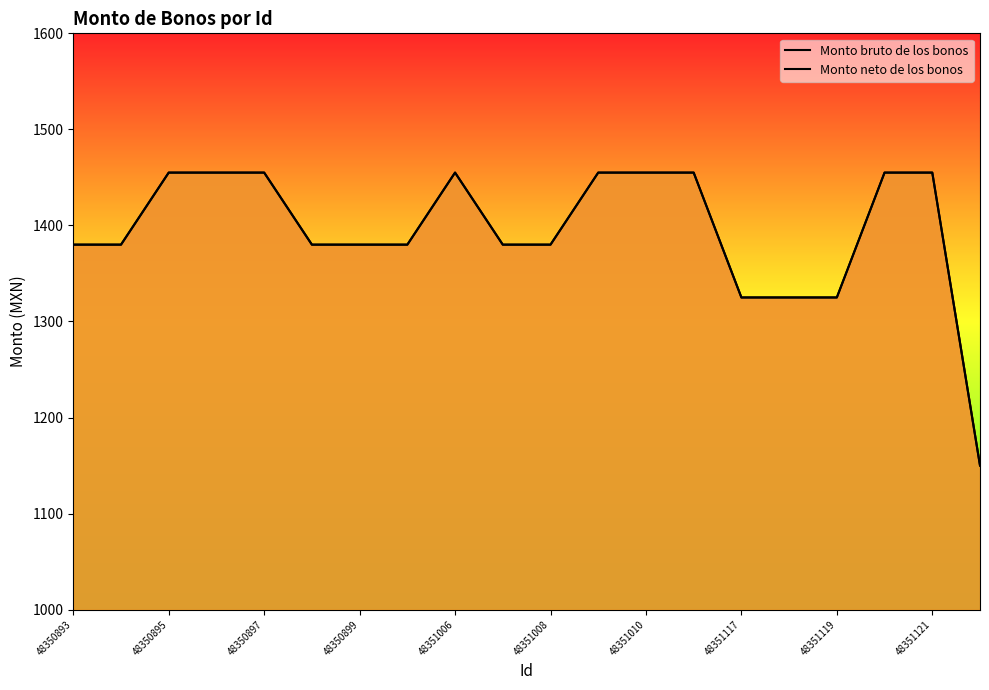

Which series changed the most between 14 and 17?

Monto bruto de los bonos